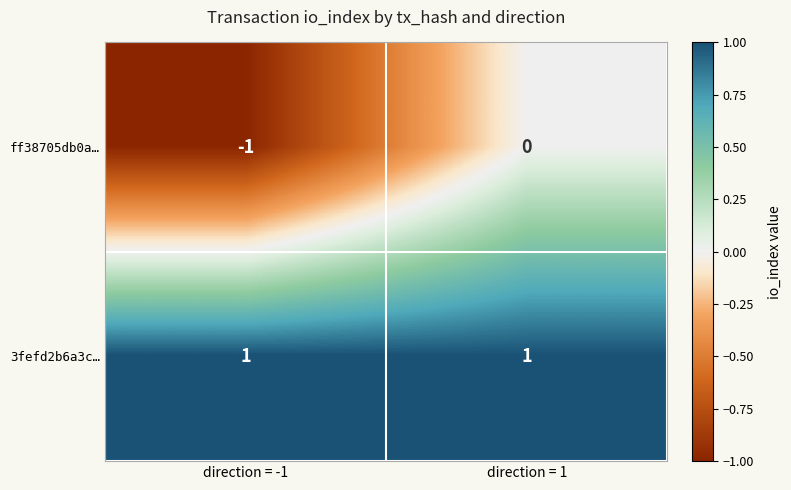

At which category is the sum across all series the highest?

direction = 1